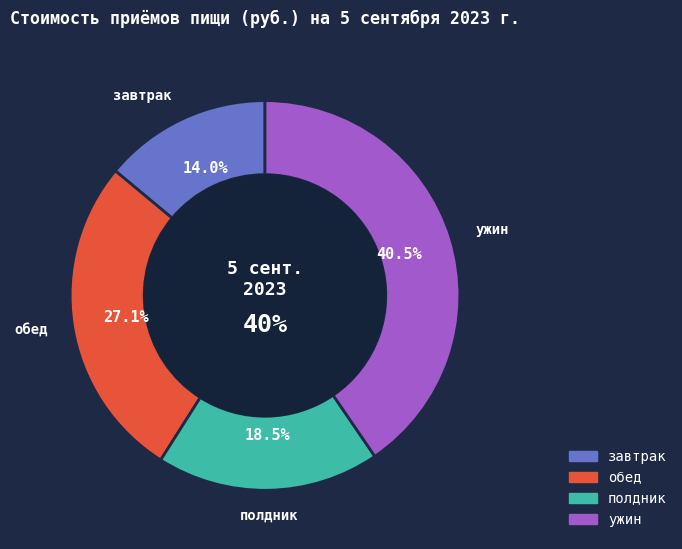

The обед slice represents 27% of the pie. True or false?

True